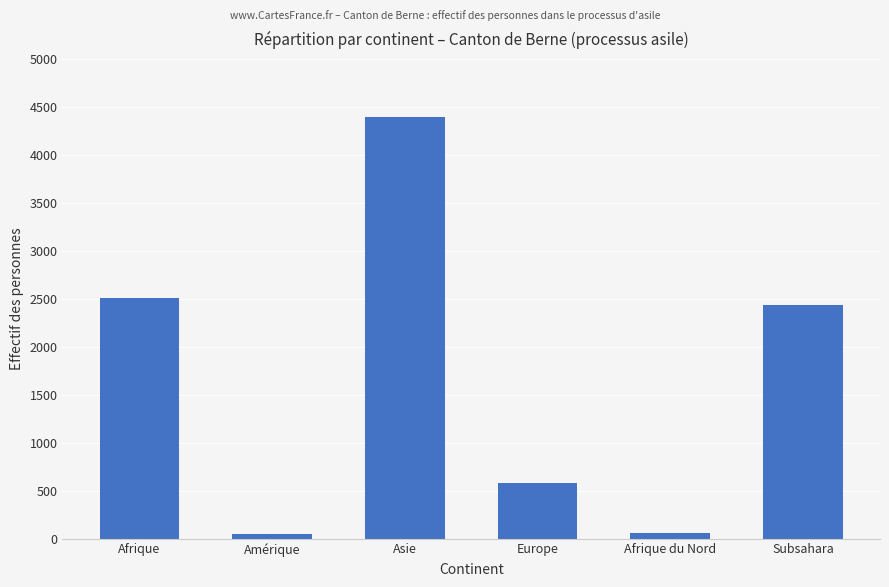

True or false: the data shows 2432 at Subsahara.

True